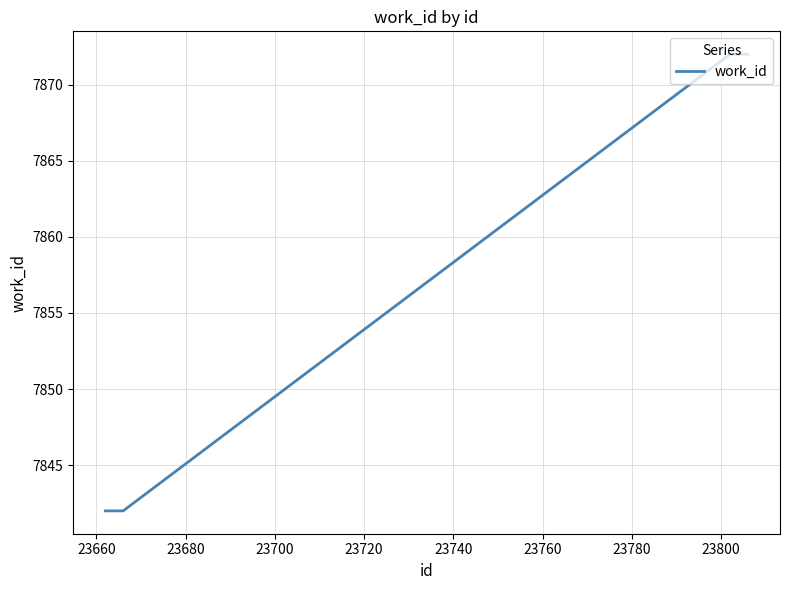

How many lines are shown in the chart?

1